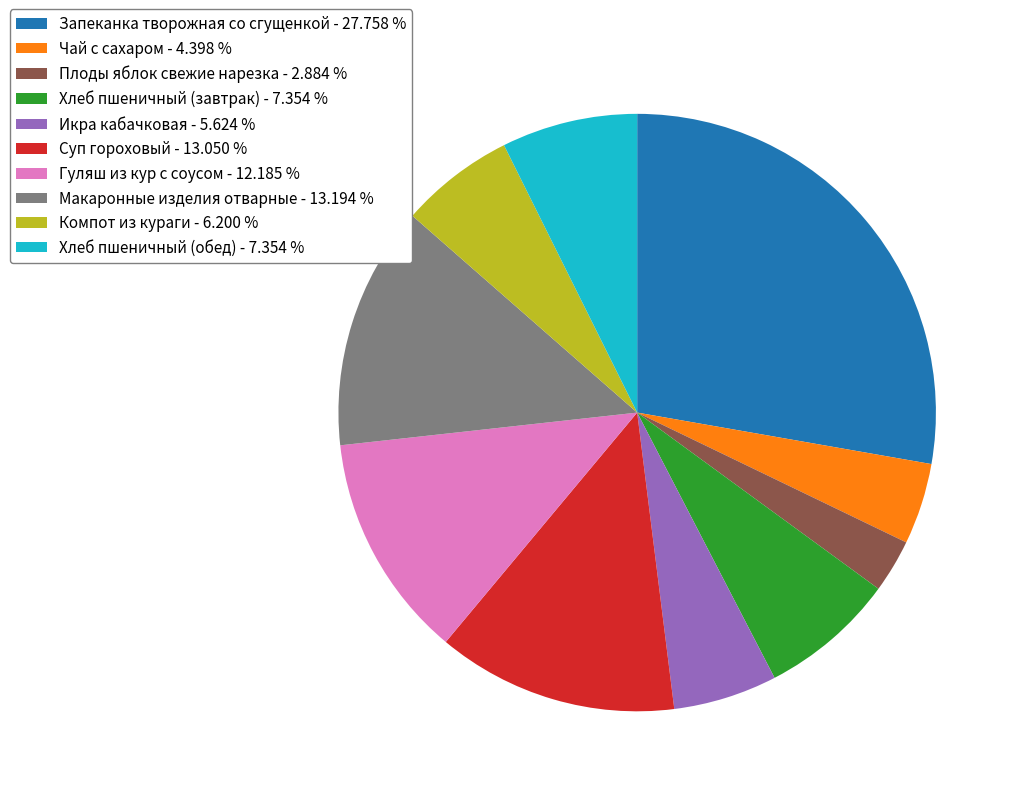

What is the ratio of the value at Икра кабачковая - 5.624 % to the value at Гуляш из кур с соусом - 12.185 %?

0.5